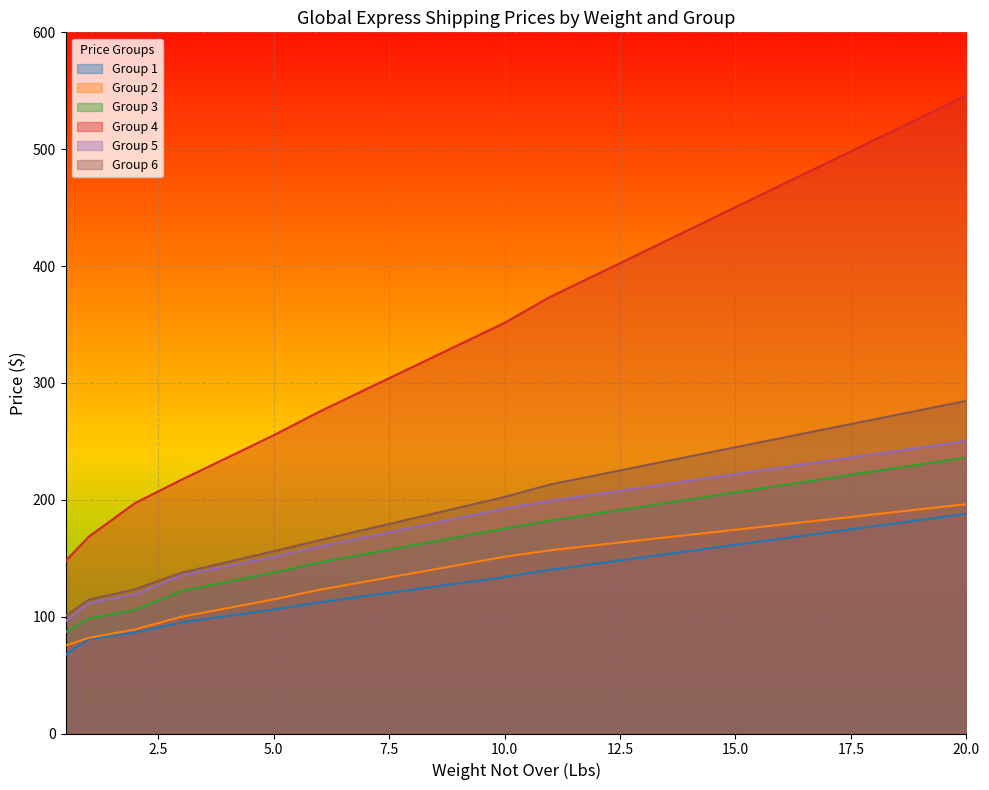

What are all the series names shown in the legend?

Group 1, Group 2, Group 3, Group 4, Group 5, Group 6